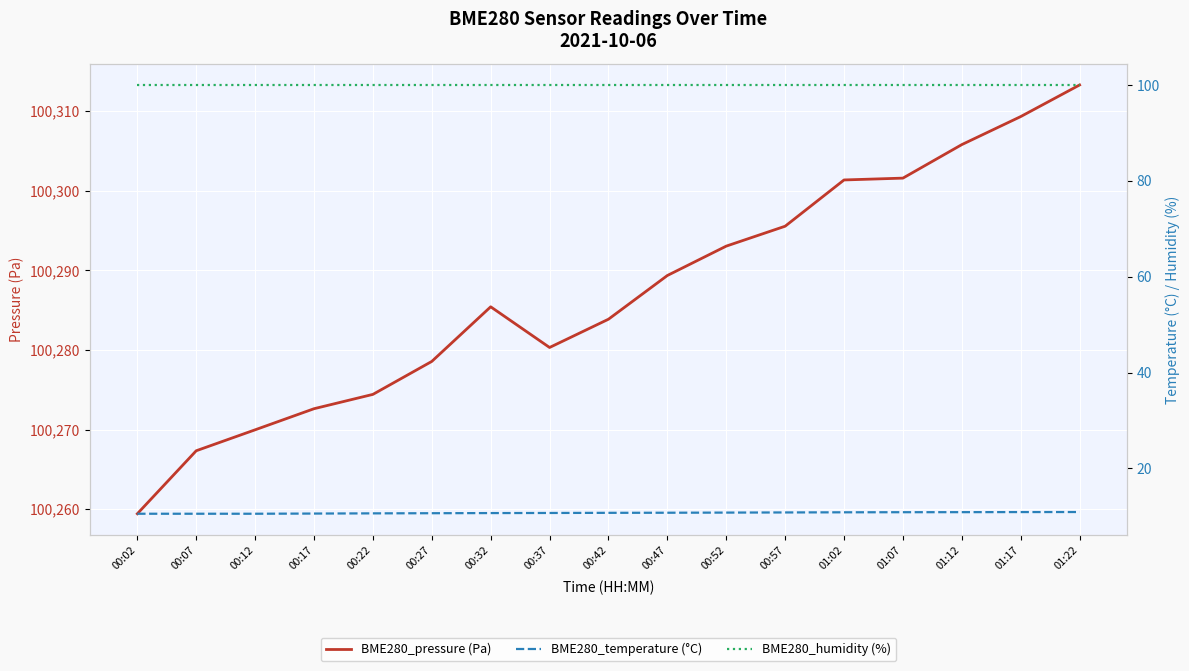

True or false: BME280_pressure (Pa) and BME280_temperature (°C) intersect in this chart.

False